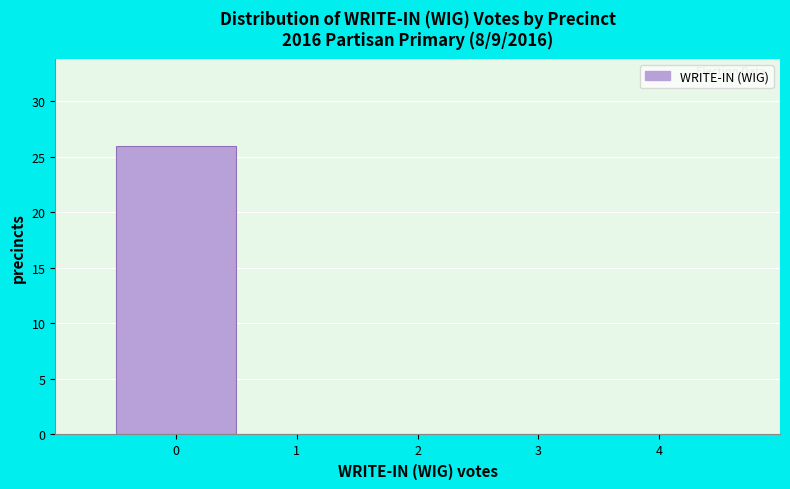

Reading left to right, transcribe this chart: for each bar, give the range it covers on the x-axis and its height. The values are not printed on the chart, so give them approximately, as read against the axis.

-0.5 to 0.5: 26
0.5 to 1.5: 0
1.5 to 2.5: 0
2.5 to 3.5: 0
3.5 to 4.5: 0